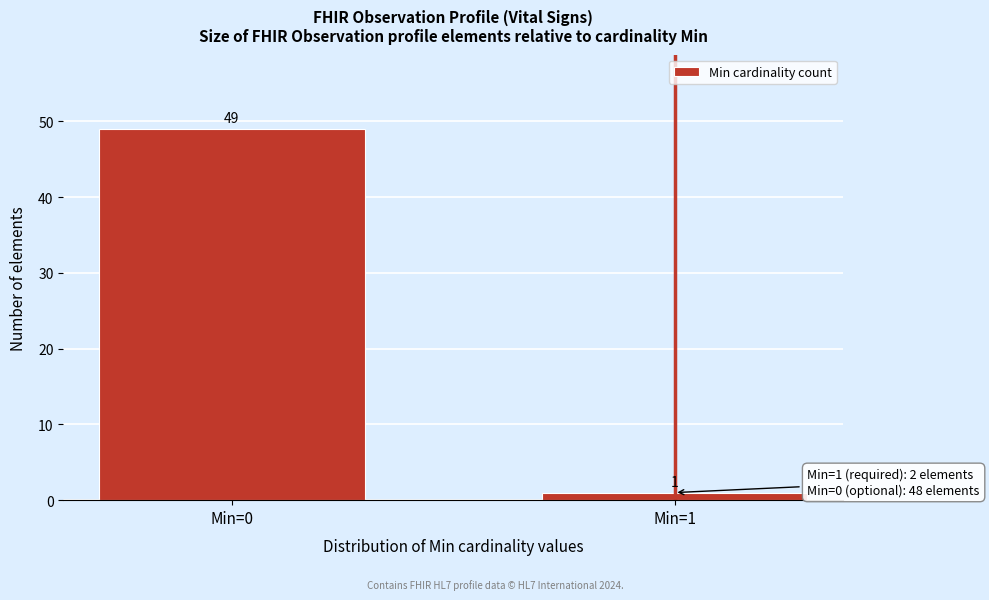

Reading right to left, transcribe all the data shown in this chart.

Min=1=1	Min=0=49